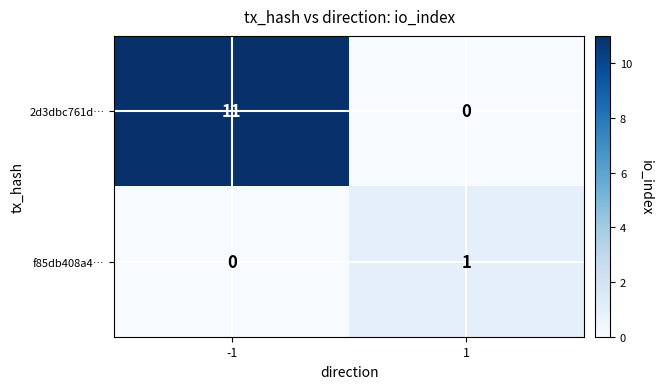

The value of f85db408a4… at -1 is 0. True or false?

True